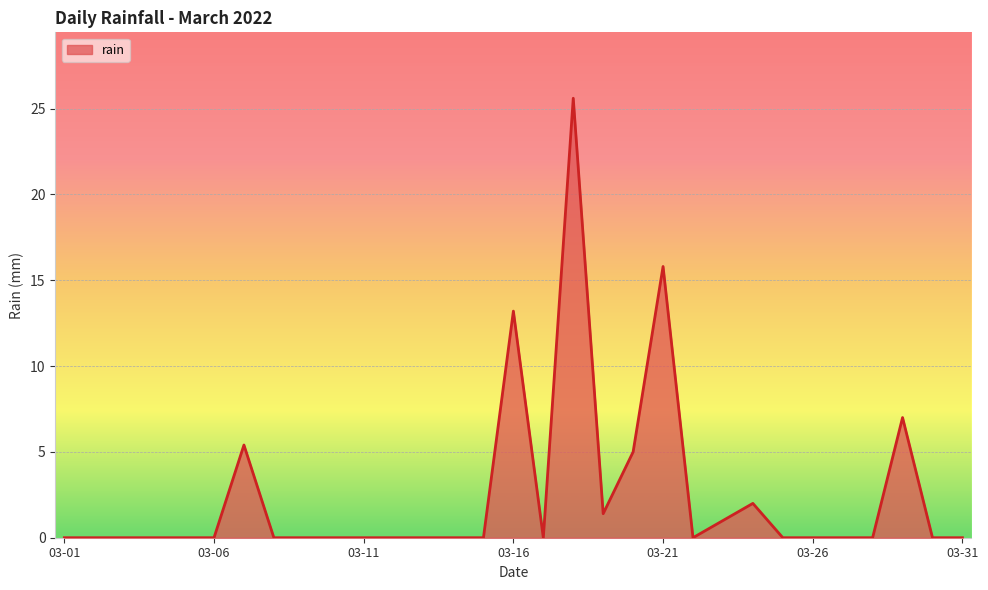

What is the difference between the maximum and minimum values?

25.6